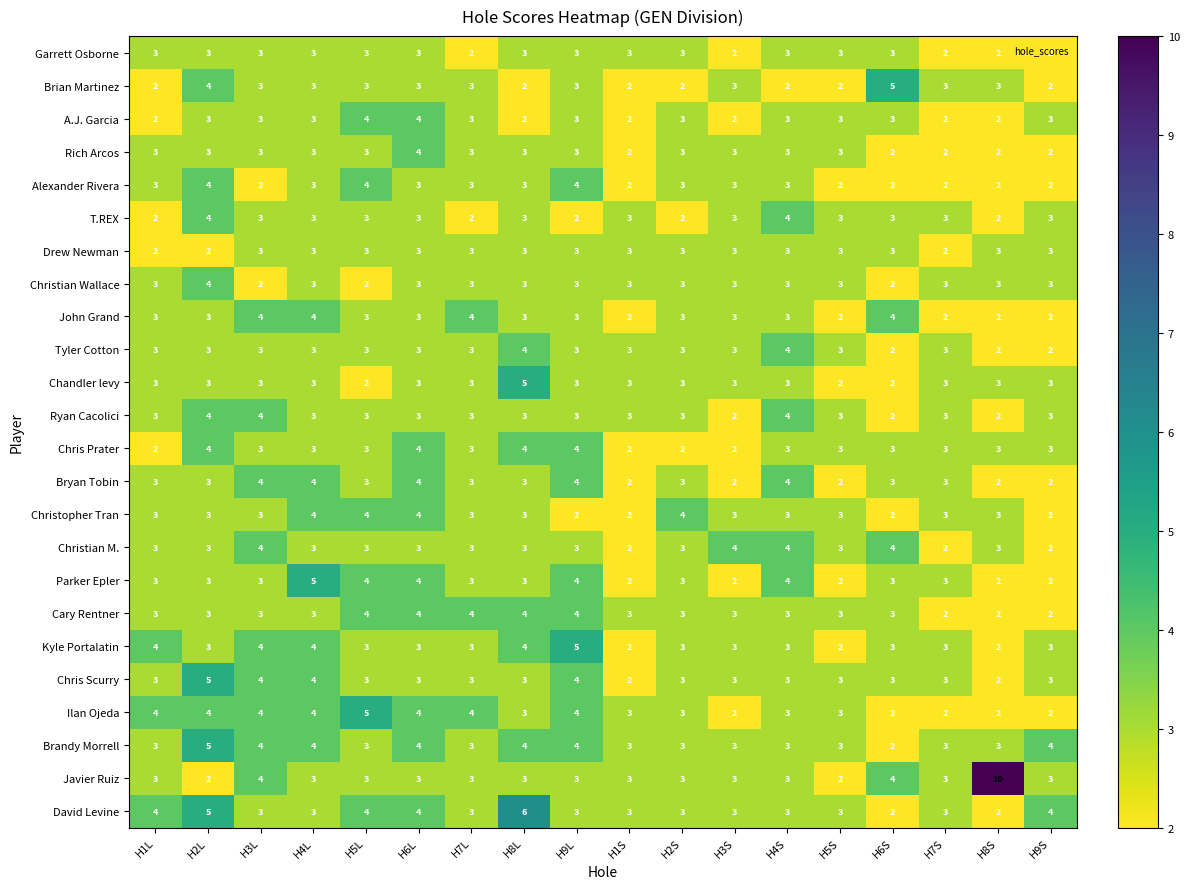

What is the maximum value for Tyler Cotton?

4